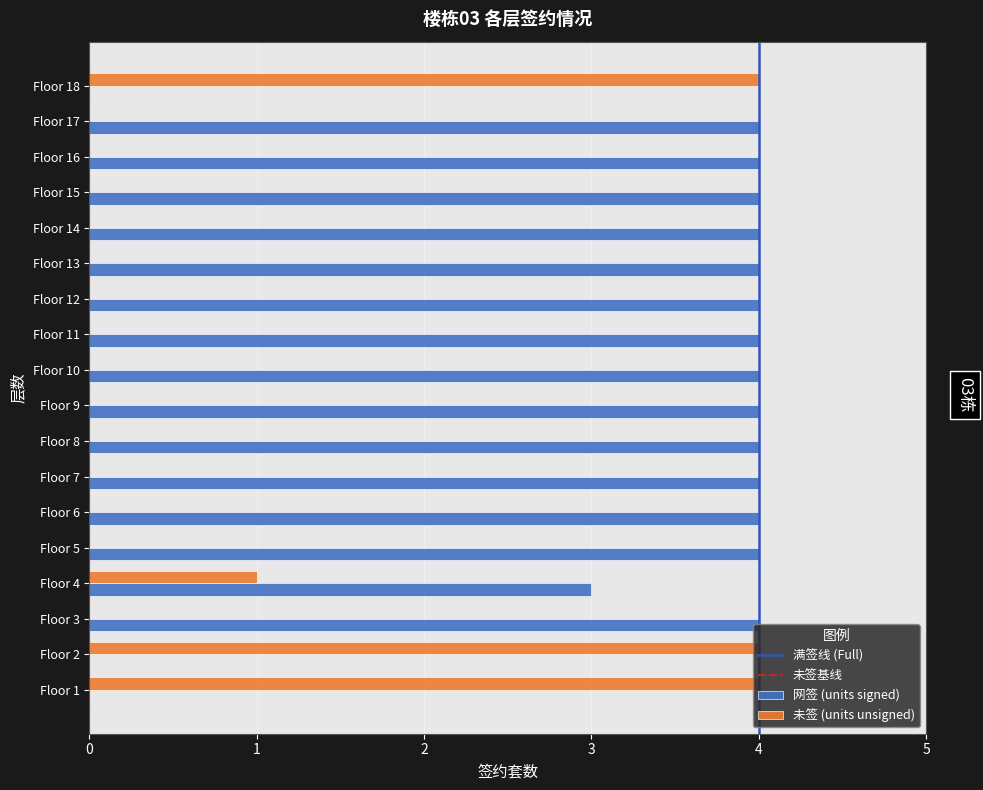

What is the sum of all 未签 (units unsigned) values?

13